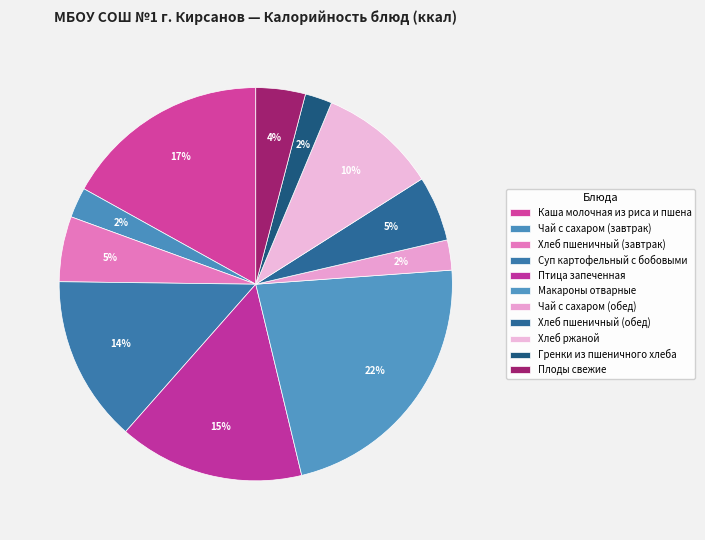

Count the number of slices in the pie.

11